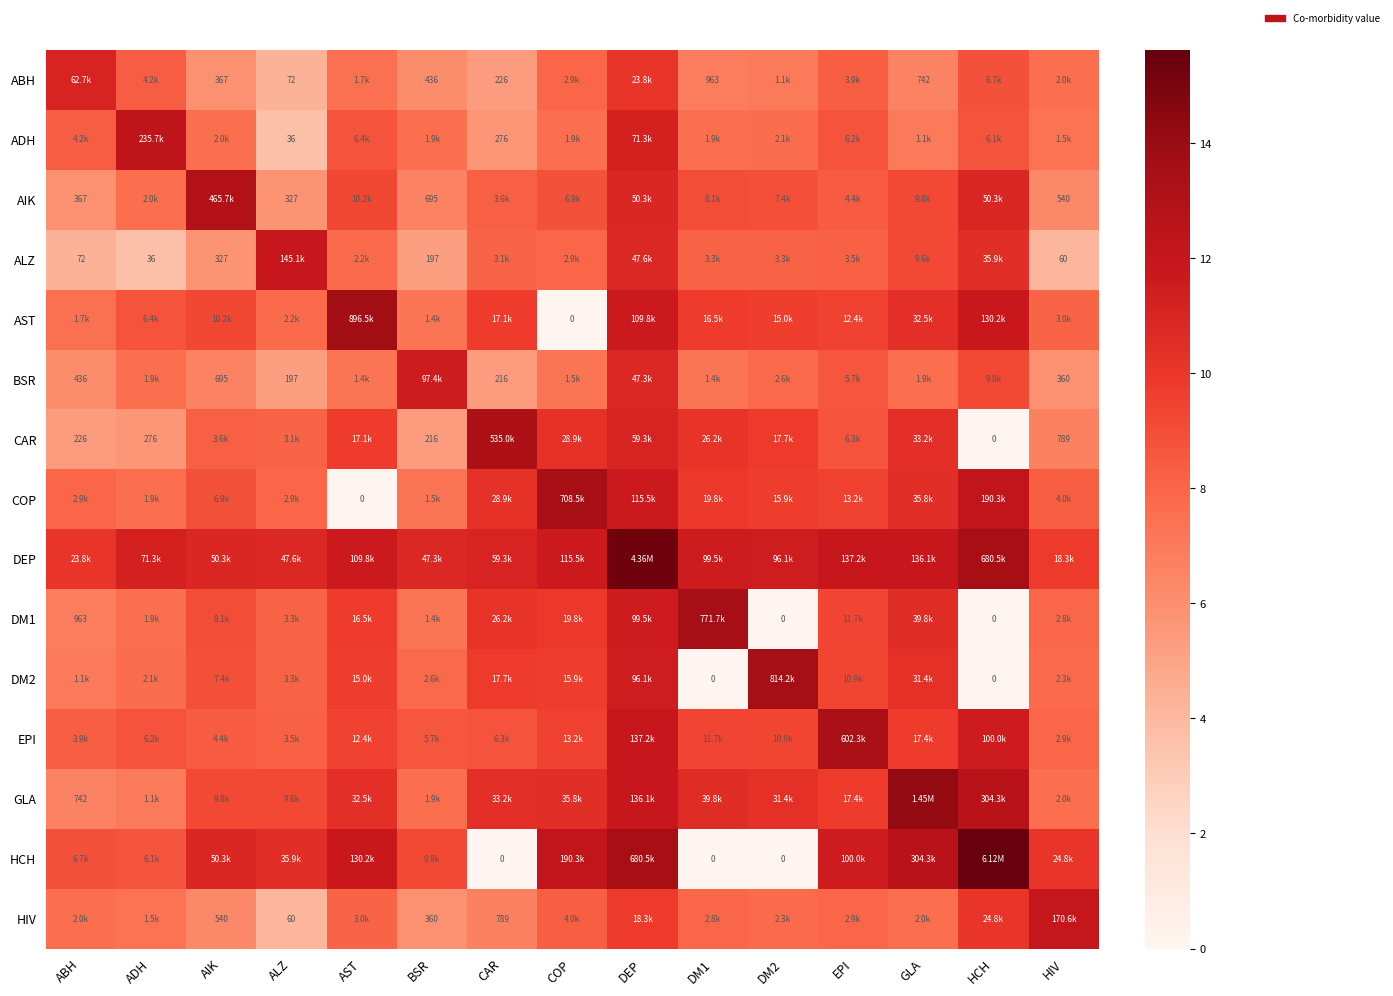

The value of ABH at CAR is 5.4. True or false?

True